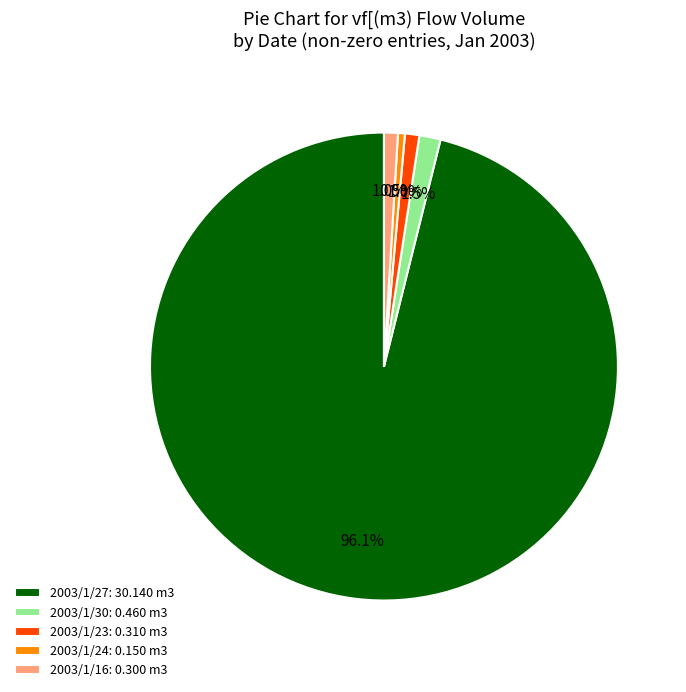

Which slice represents more than half of the pie?

2003/1/27